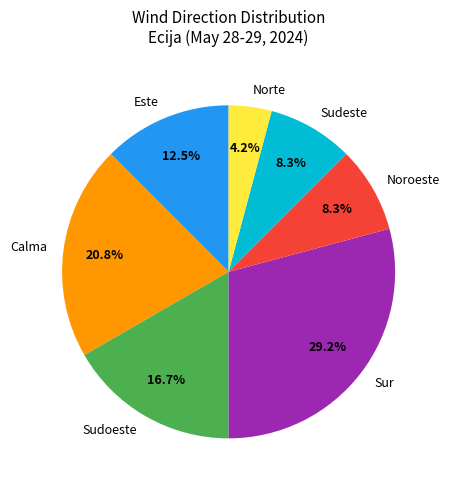

Is there any slice that represents more than half of the pie?

No